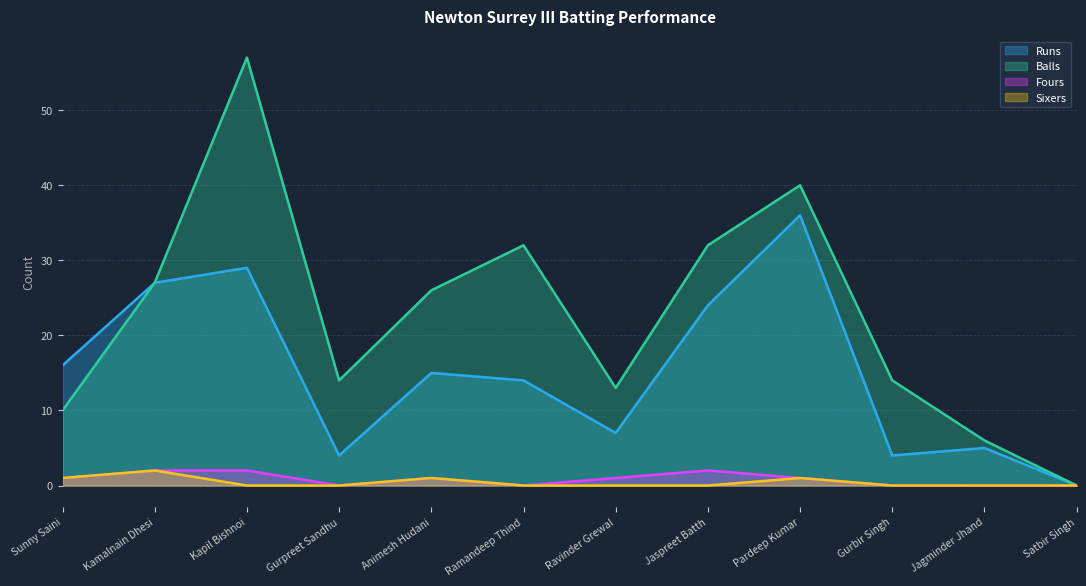

Reading right to left, transcribe all the data shown in this chart.

Runs: Satbir Singh=0	Jagminder Jhand=5	Gurbir Singh=4	Pardeep Kumar=36	Jaspreet Batth=24	Ravinder Grewal=7	Ramandeep Thind=14	Animesh Hudani=15	Gurpreet Sandhu=4	Kapil Bishnoi=29	Kamalnain Dhesi=27	Sunny Saini=16
Balls: Satbir Singh=0	Jagminder Jhand=6	Gurbir Singh=14	Pardeep Kumar=40	Jaspreet Batth=32	Ravinder Grewal=13	Ramandeep Thind=32	Animesh Hudani=26	Gurpreet Sandhu=14	Kapil Bishnoi=57	Kamalnain Dhesi=27	Sunny Saini=10
Fours: Satbir Singh=0	Jagminder Jhand=0	Gurbir Singh=0	Pardeep Kumar=1	Jaspreet Batth=2	Ravinder Grewal=1	Ramandeep Thind=0	Animesh Hudani=1	Gurpreet Sandhu=0	Kapil Bishnoi=2	Kamalnain Dhesi=2	Sunny Saini=1
Sixers: Satbir Singh=0	Jagminder Jhand=0	Gurbir Singh=0	Pardeep Kumar=1	Jaspreet Batth=0	Ravinder Grewal=0	Ramandeep Thind=0	Animesh Hudani=1	Gurpreet Sandhu=0	Kapil Bishnoi=0	Kamalnain Dhesi=2	Sunny Saini=1